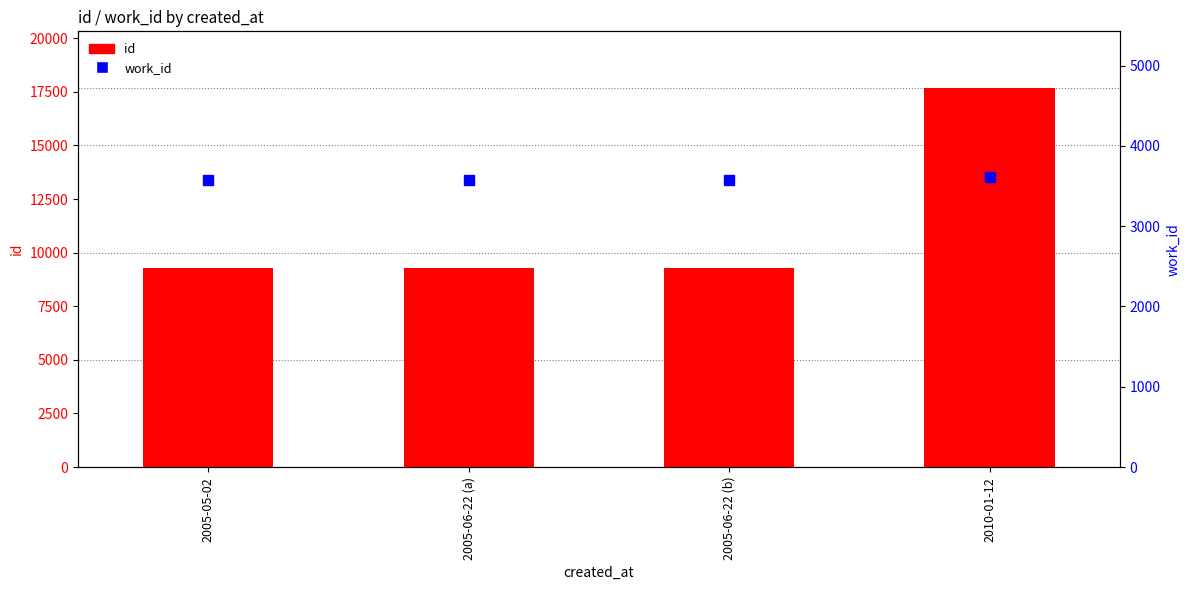

What are all the series names shown in the legend?

id, work_id